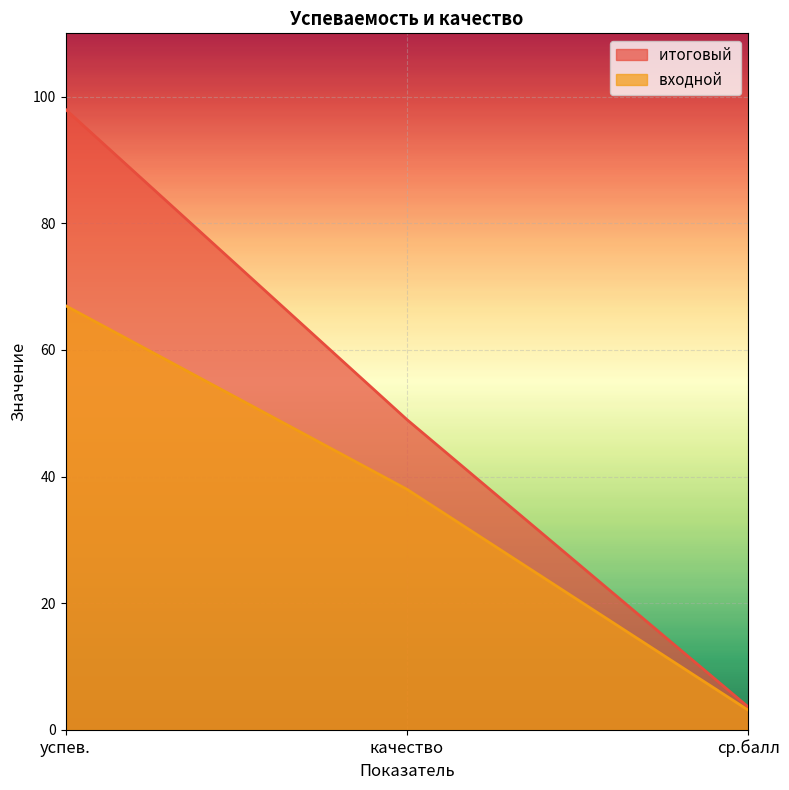

Is it true that входной  equals 20.8 at качество?

False